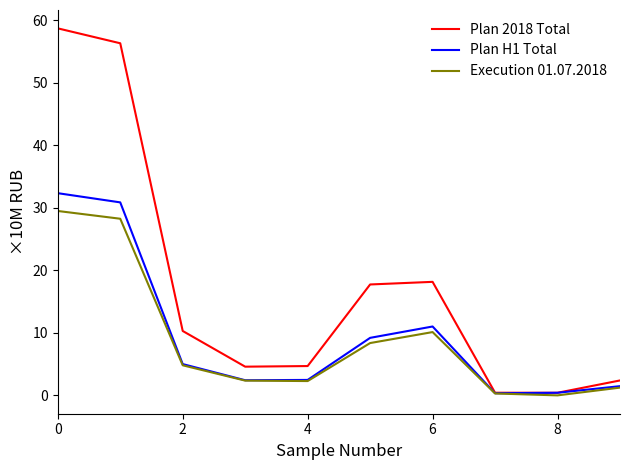

What is the highest value of the Execution 01.07.2018 series?

29.5